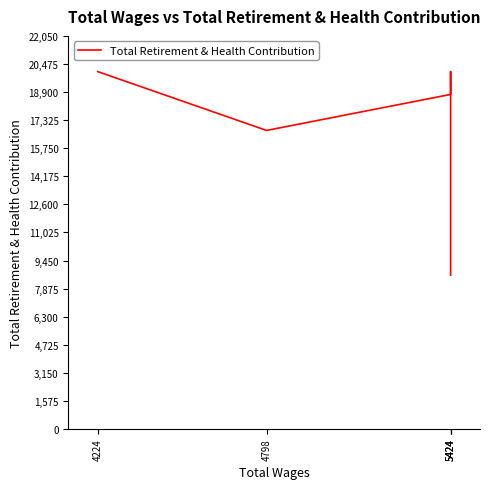

Which has a higher value, 5424 or 5424?

5424